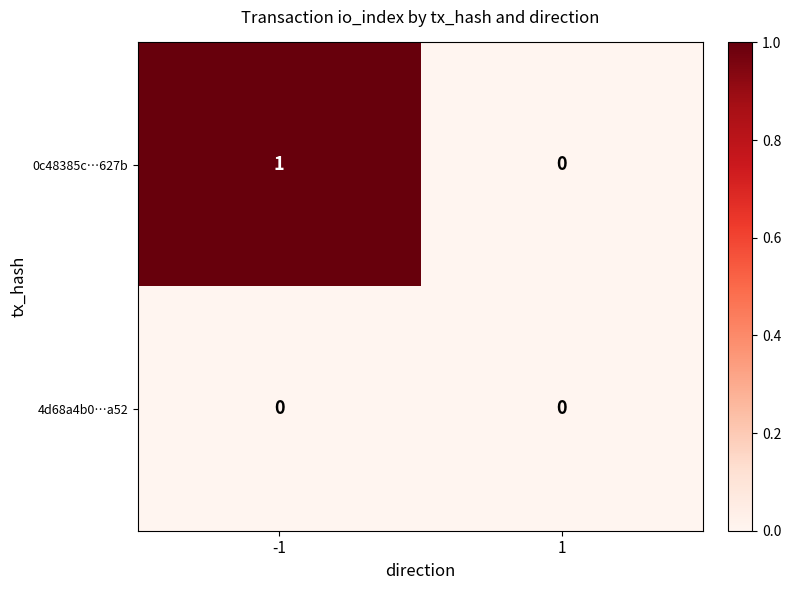

The value of 0c48385c…627b at -1 is 2. True or false?

False